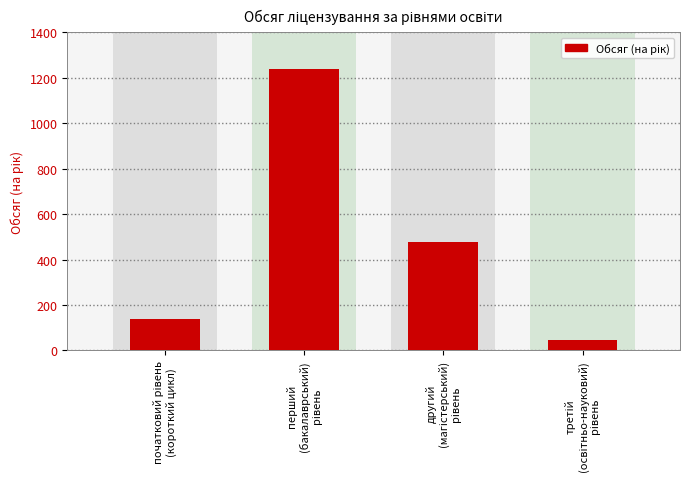

What is the minimum value shown in the chart?

45